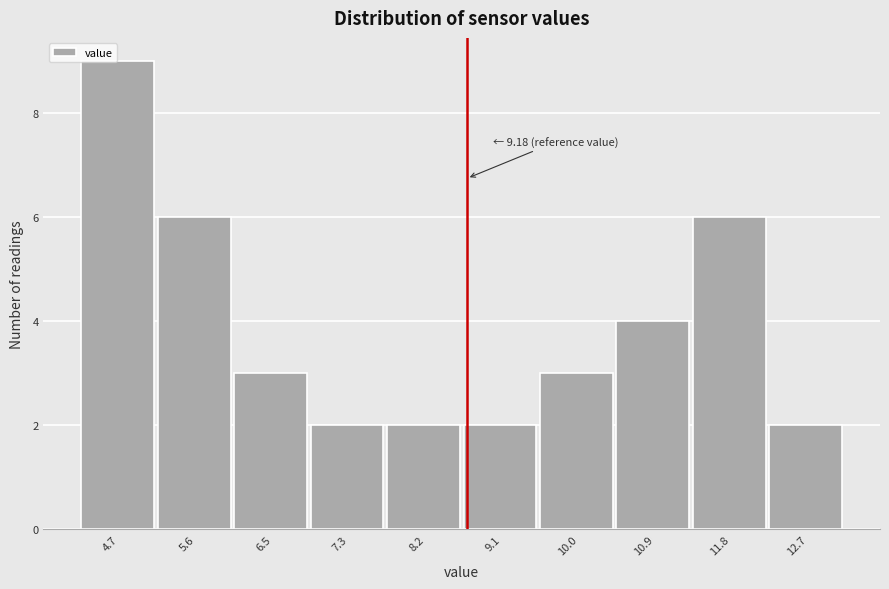

Reading left to right, what are all the values shown in this chart?

9	6	3	2	2	2	3	4	6	2